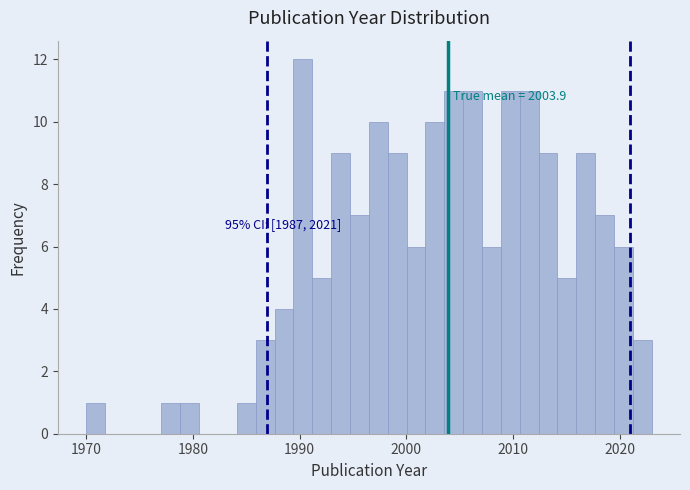

Around what value on the x-axis is the tallest bar? Give the approximate position of its centre, as read against the axis.

1990